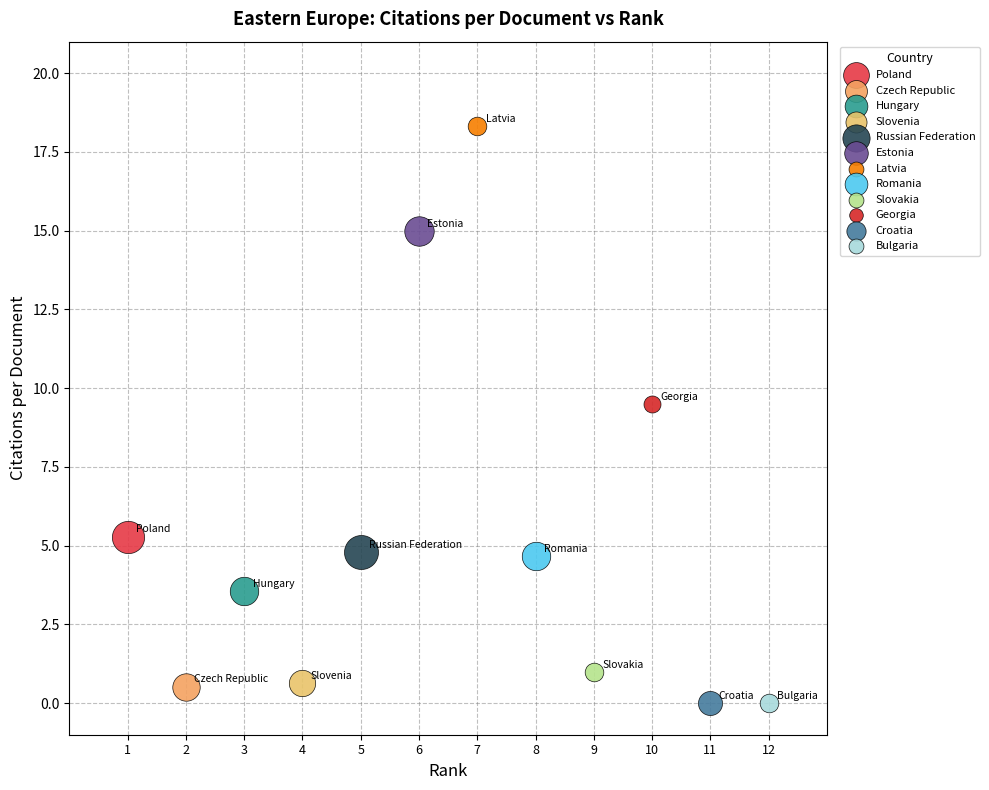

Which series contains the highest Y value?

Latvia